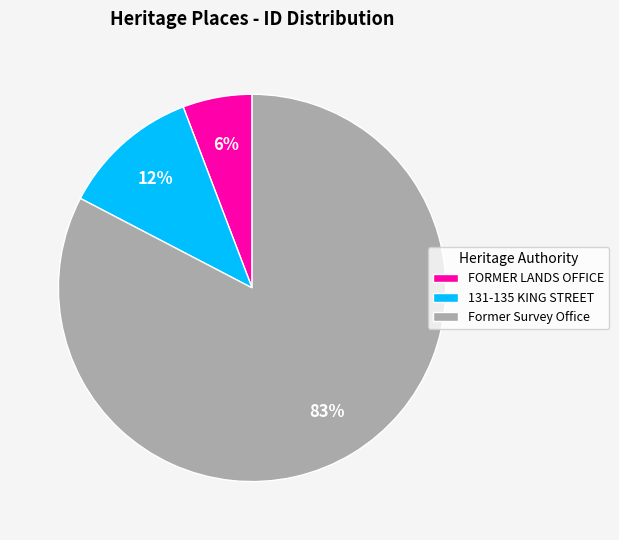

What percentage is the FORMER LANDS OFFICE slice, to the nearest percent?

6%